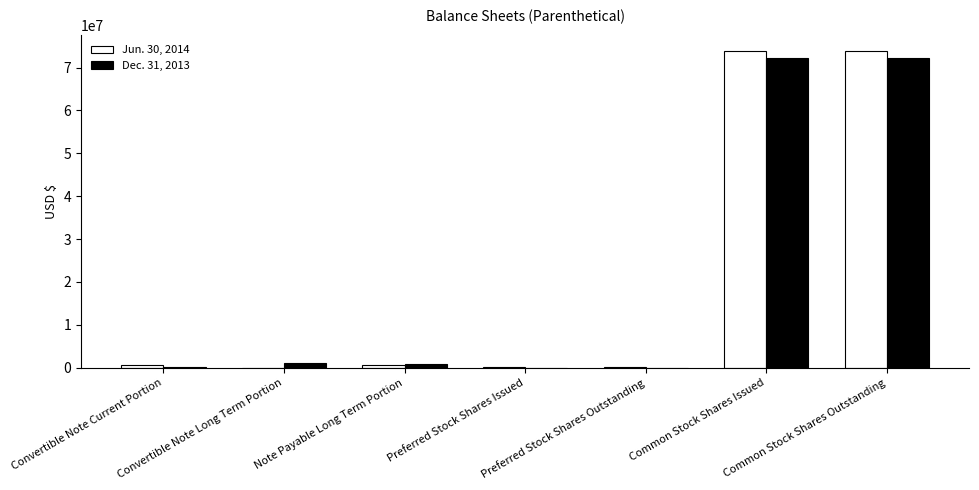

What is the greatest value displayed?

73806448